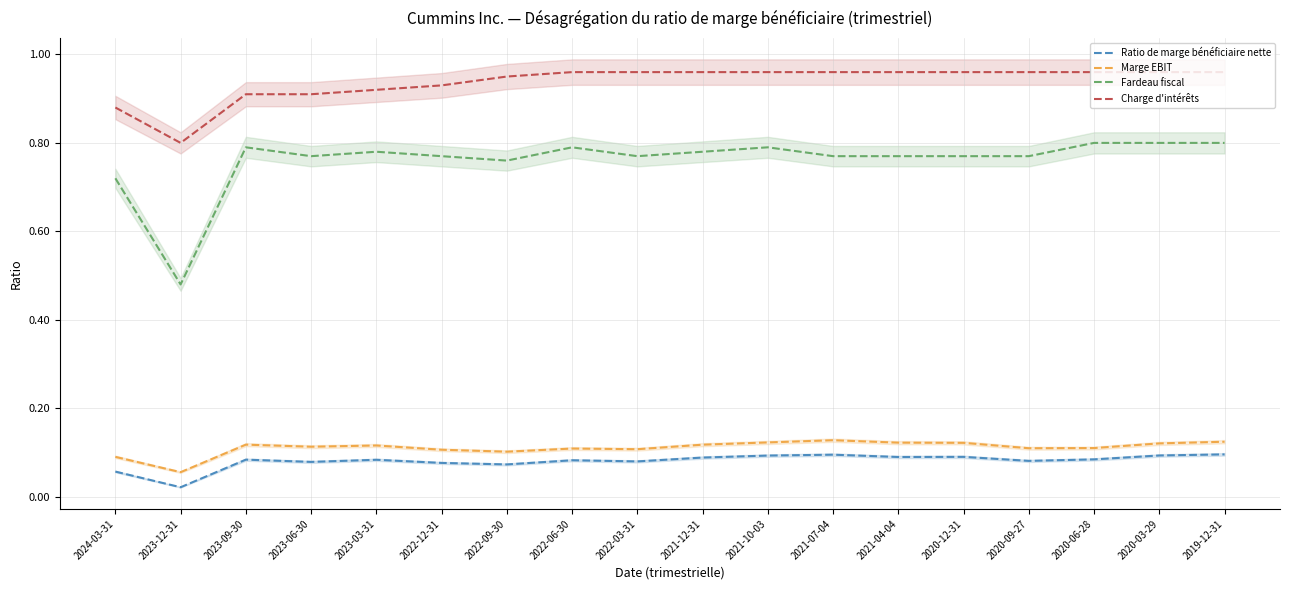

What is the highest value of the Marge EBIT series?

0.1